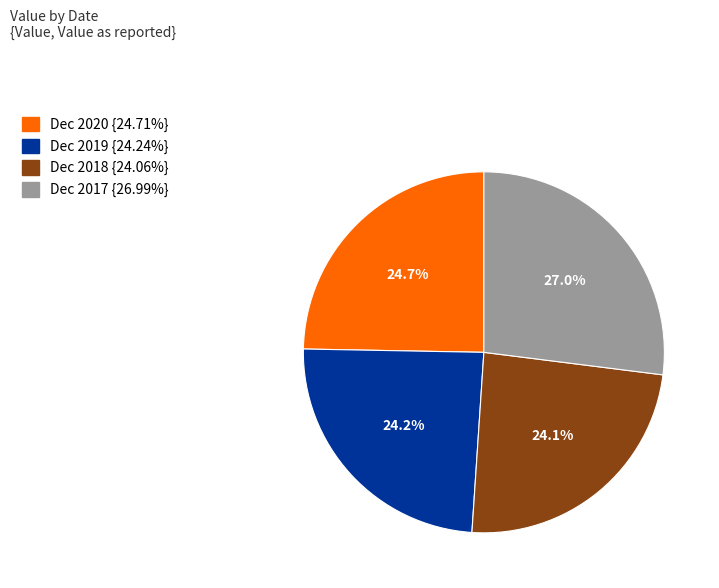

To the nearest percent, what percentage of the pie is Dec 2017?

27%